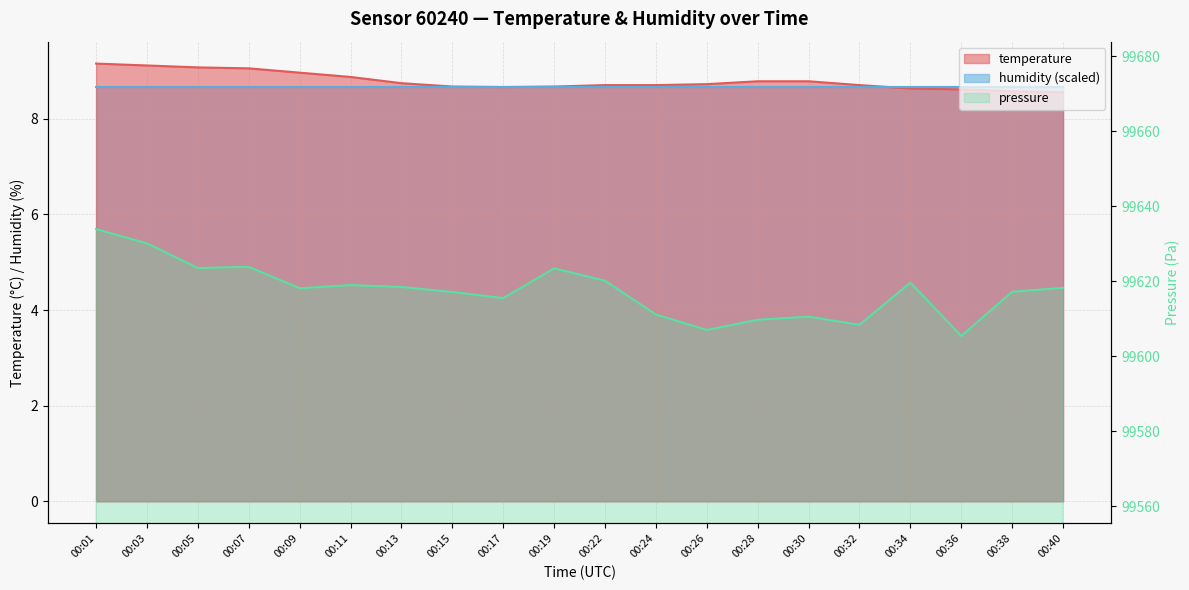

The value at 00:34 is 4.4. True or false?

False